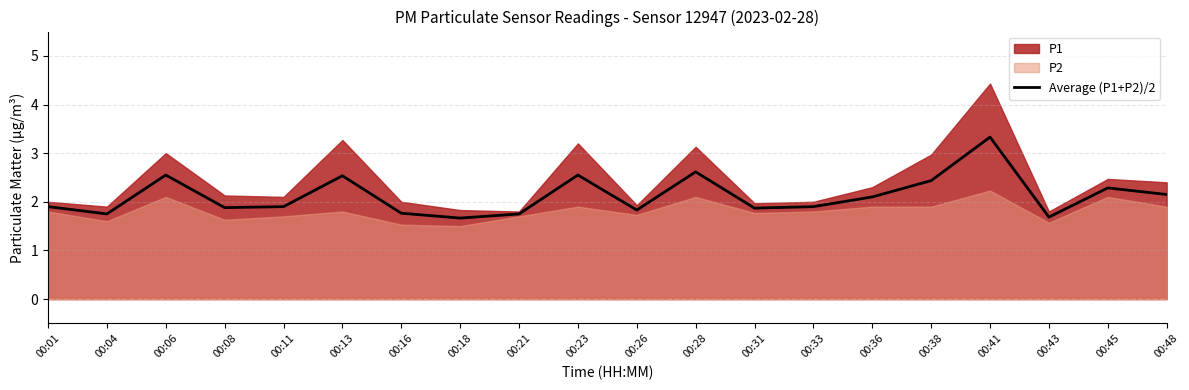

How many lines are shown in the chart?

1